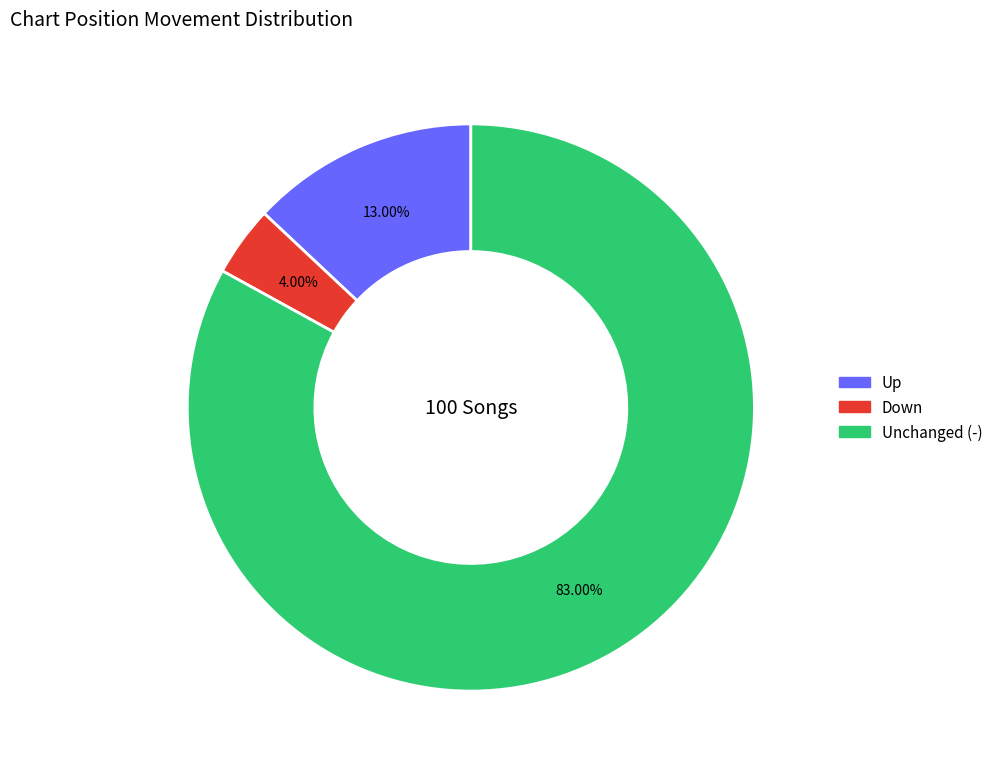

Is there a majority slice in this chart?

Yes